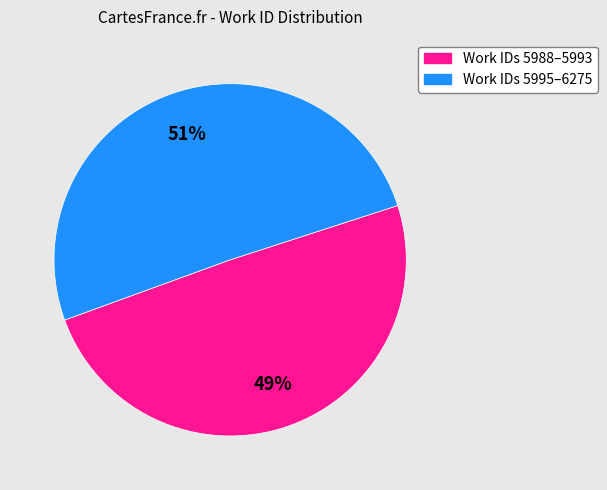

Is there any slice that represents more than half of the pie?

Yes